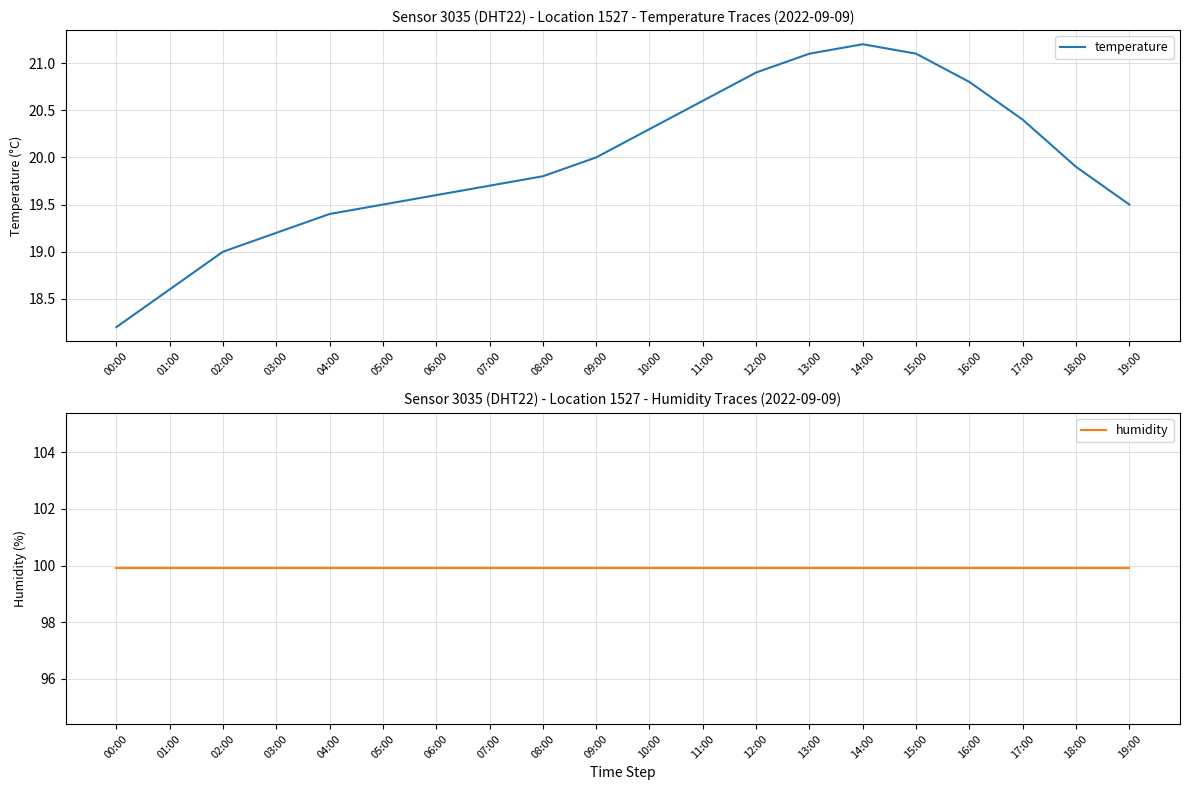

How many lines are shown in the chart?

2